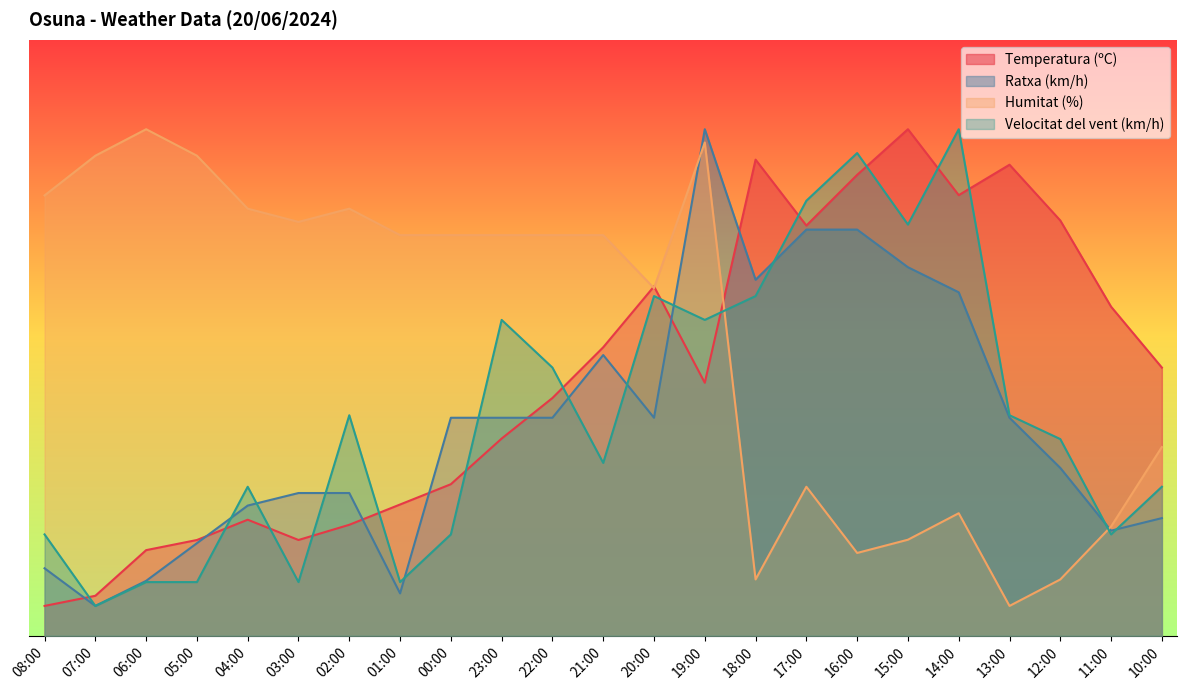

Rank the categories by Humitat (%) value from highest to lowest.

06:00, 19:00, 07:00, 05:00, 08:00, 04:00, 02:00, 03:00, 01:00, 00:00, 23:00, 22:00, 21:00, 20:00, 10:00, 17:00, 14:00, 11:00, 15:00, 16:00, 18:00, 12:00, 13:00